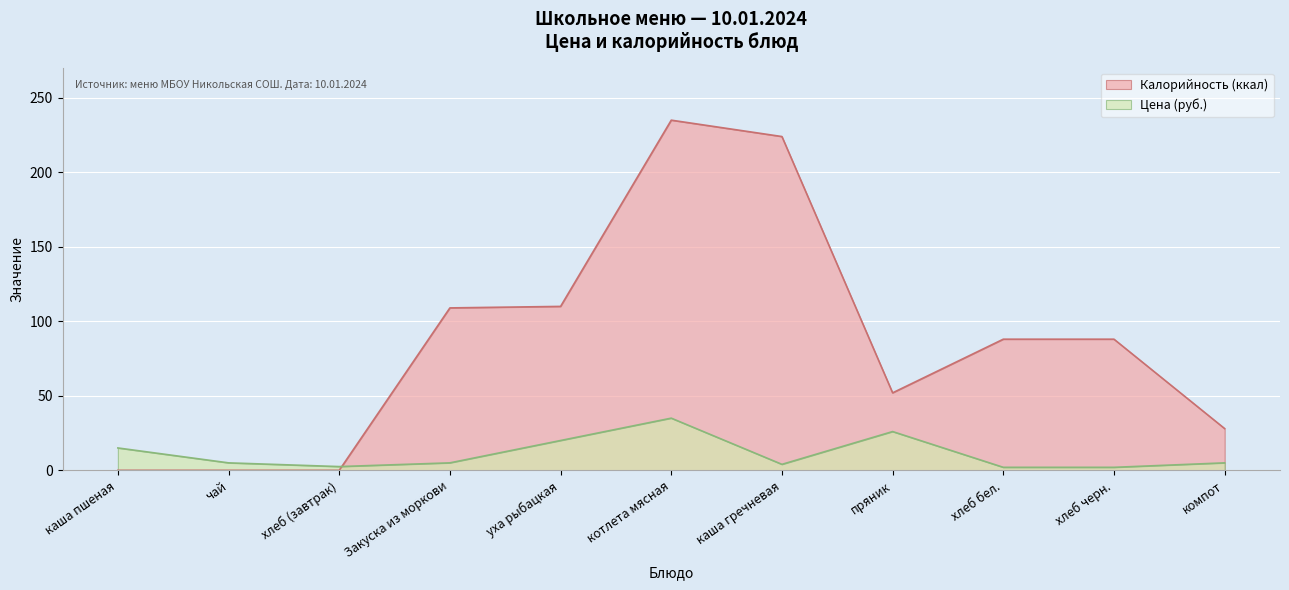

Reading right to left, extract all data points from this chart.

Цена (руб.): компот=5.0	хлеб черн.=2.0	хлеб бел.=2.0	пряник=26.0	каша гречневая=4.0	котлета мясная=35.0	уха рыбацкая=20.0	Закуска из моркови=5.0	хлеб (завтрак)=2.5	чай=5.0	каша пшеная=15.0
Калорийность (ккал): компот=28.0	хлеб черн.=88.0	хлеб бел.=88.0	пряник=52.0	каша гречневая=224.0	котлета мясная=235.0	уха рыбацкая=110.0	Закуска из моркови=109.0	хлеб (завтрак)=0.0	чай=0.0	каша пшеная=0.0